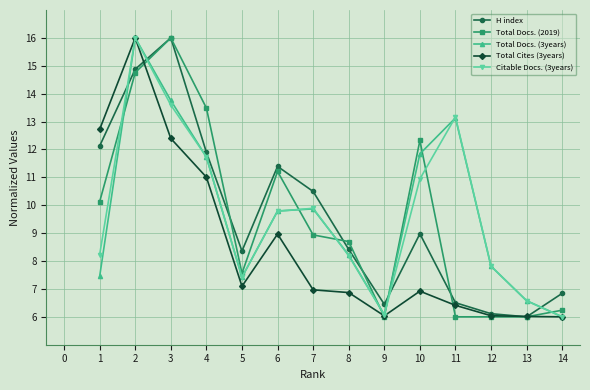

Count the number of categories in the chart.

14